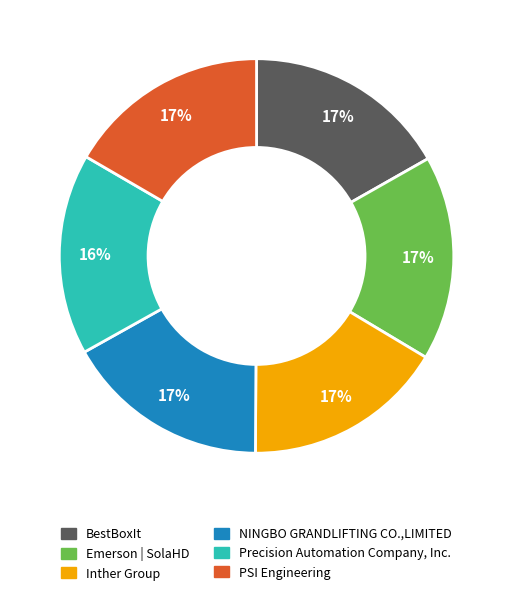

What is the ratio of the value at Inther Group to the value at PSI Engineering?

1.0